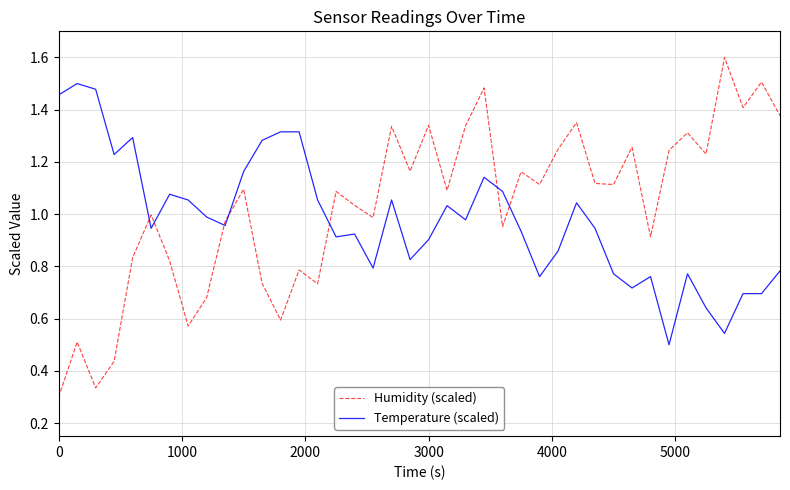

Which series ends up on top after the final intersection of Temperature (scaled) and Humidity (scaled)?

Humidity (scaled)